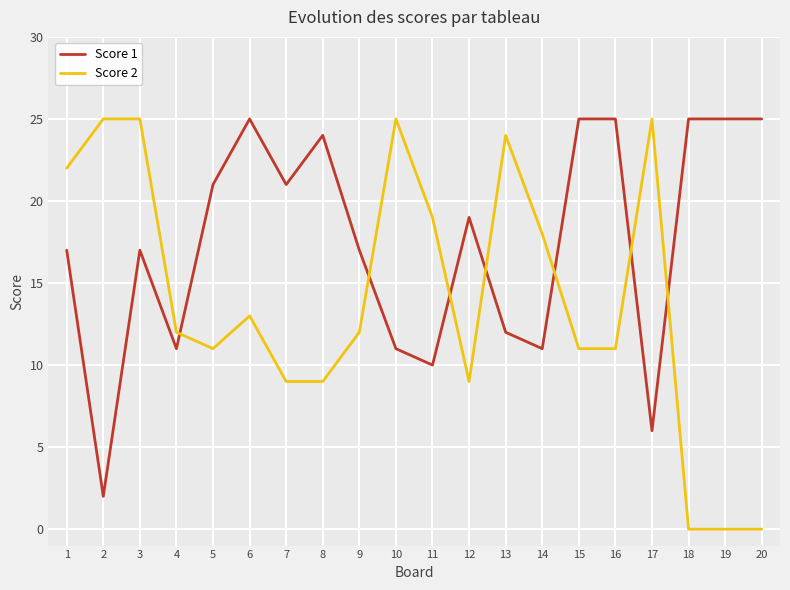

Reading left to right, transcribe all the data shown in this chart.

Score 1: 17	2	17	11	21	25	21	24	17	11	10	19	12	11	25	25	6	25	25	25
Score 2: 22	25	25	12	11	13	9	9	12	25	19	9	24	18	11	11	25	0	0	0